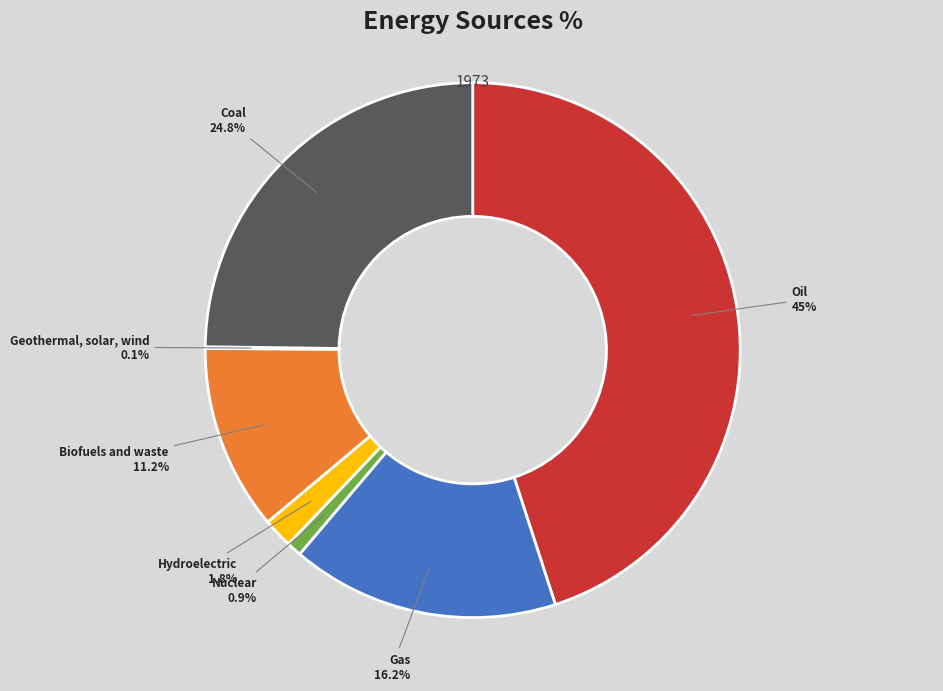

What portion of the pie excludes Gas 16.2%?

83.8%